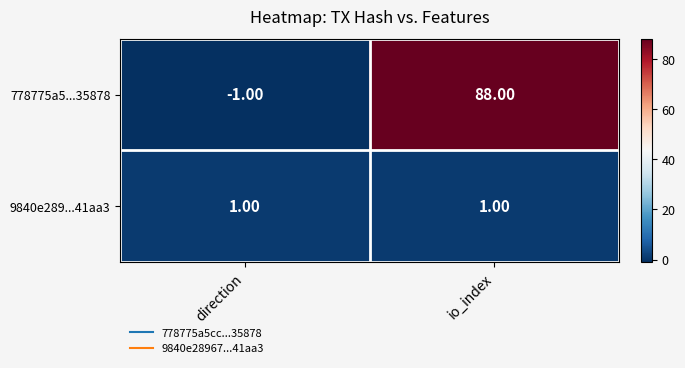

Which label corresponds to the largest value in the chart?

io_index